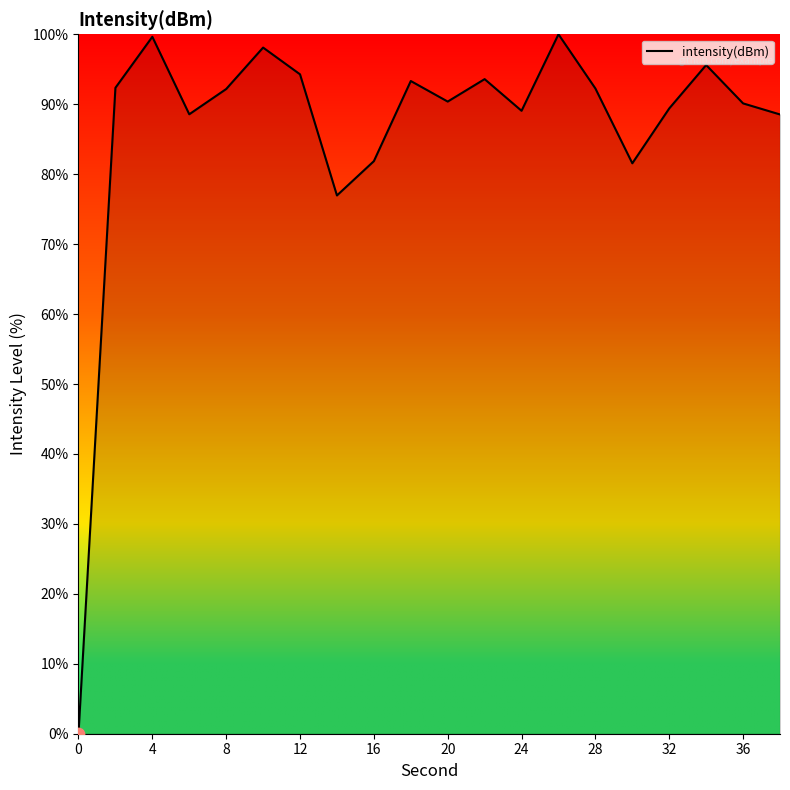

What is the greatest value displayed?

100.0